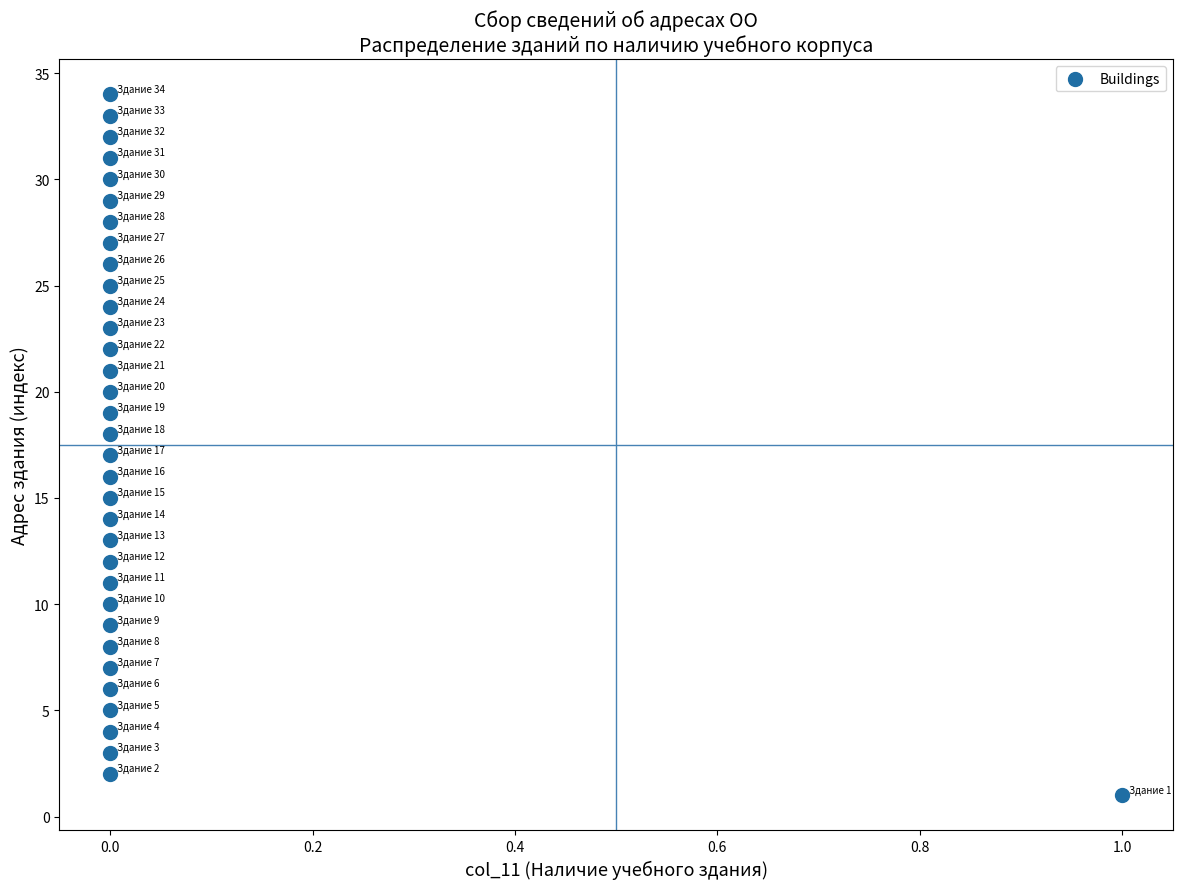

What is the range of Y values (max minus min)?

33